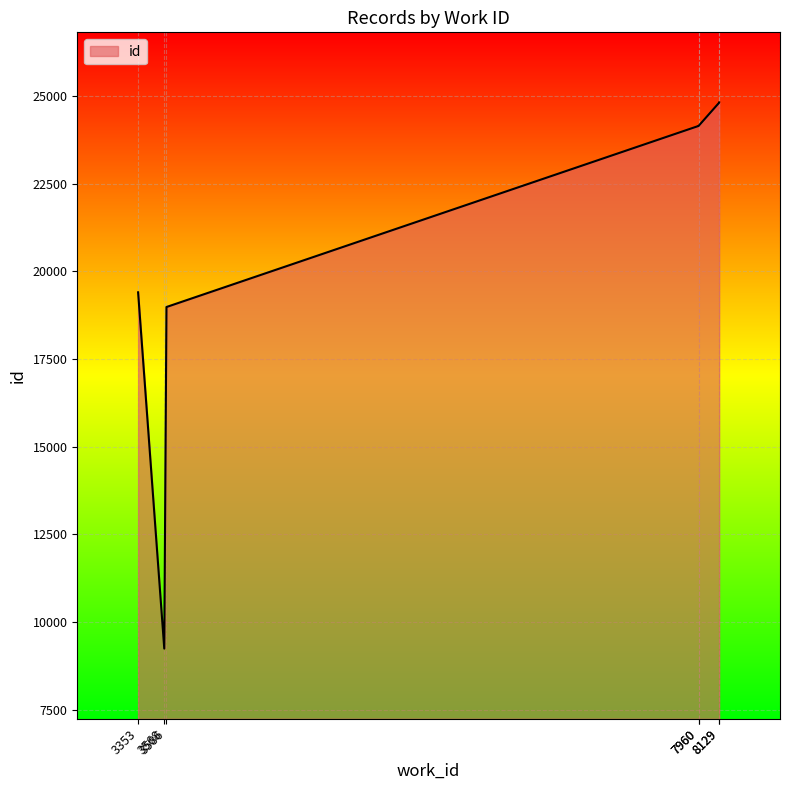

Where does the data first go above 24142?

7960